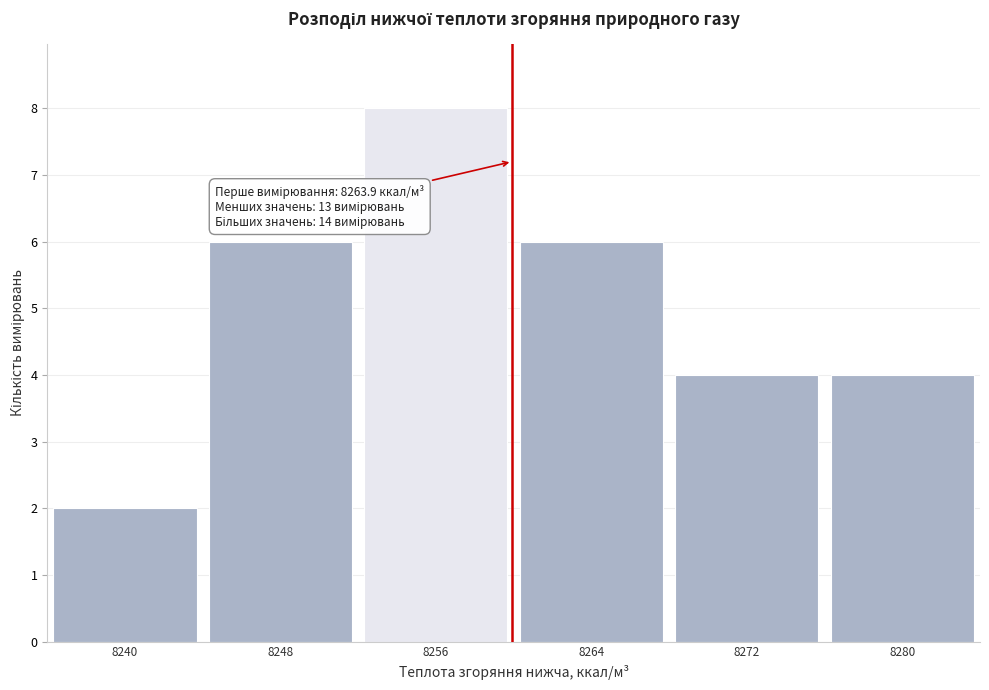

Reading right to left, list all the values displayed in this chart.

8280=4	8272=4	8264=6	8256=8	8248=6	8240=2